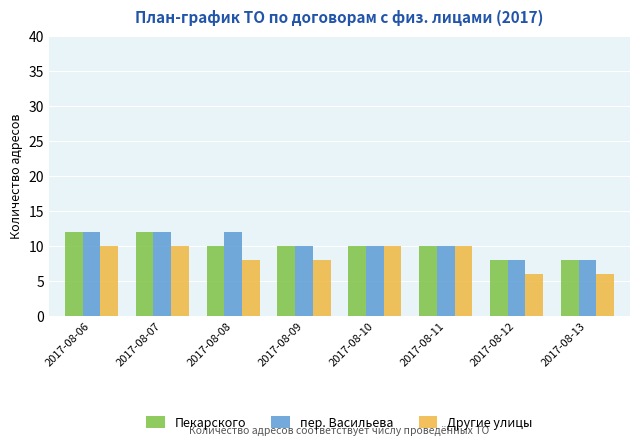

What value does the Другие улицы series have at 2017-08-13?

6